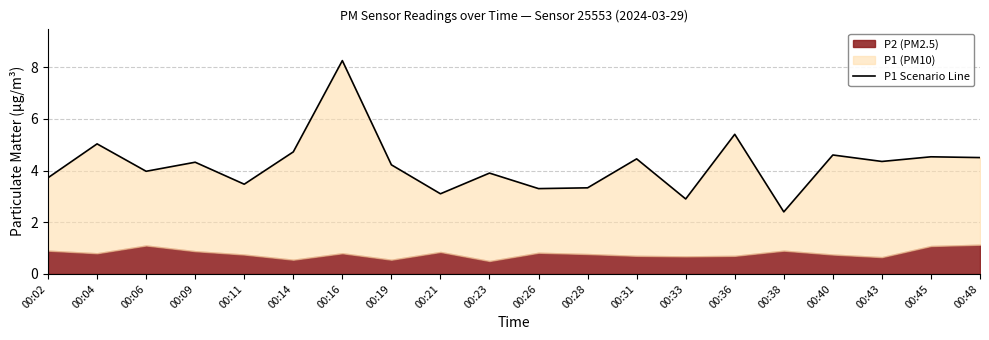

What is the maximum value shown in the chart?

8.2